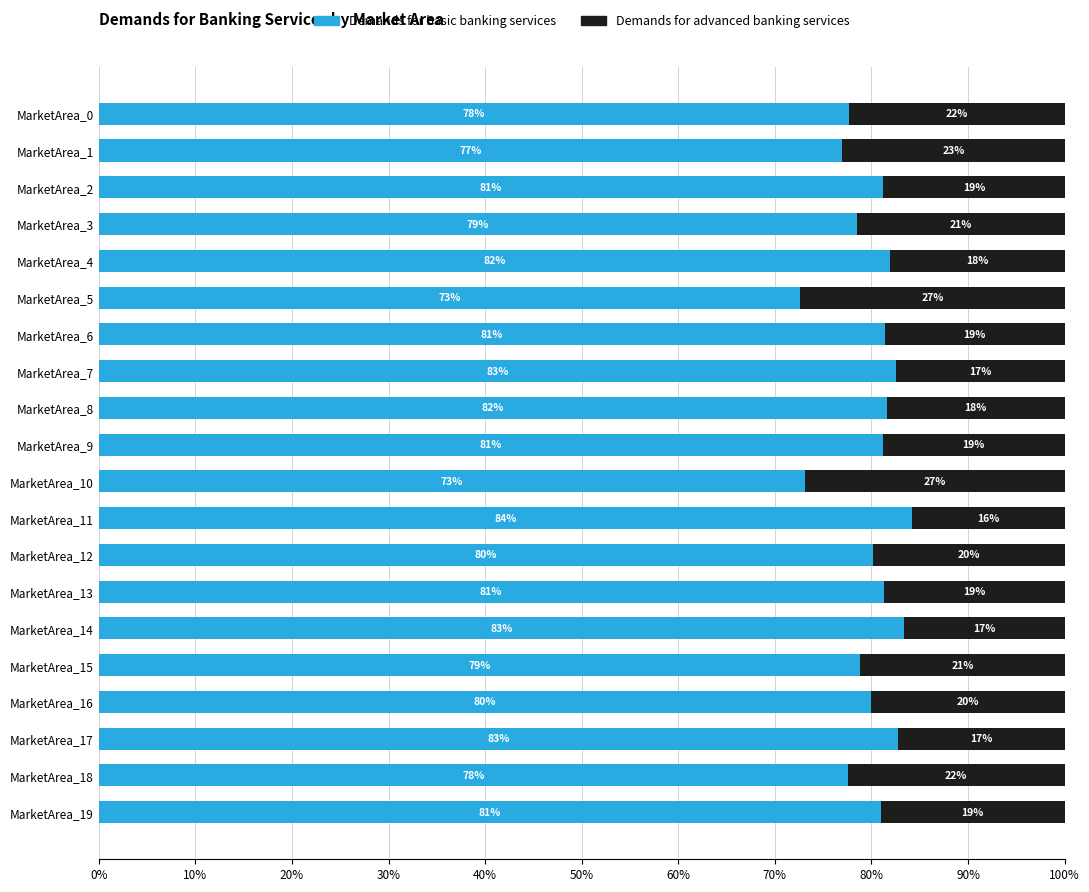

Is it true that Demands for basic banking services equals 130.4 at MarketArea_10?

False